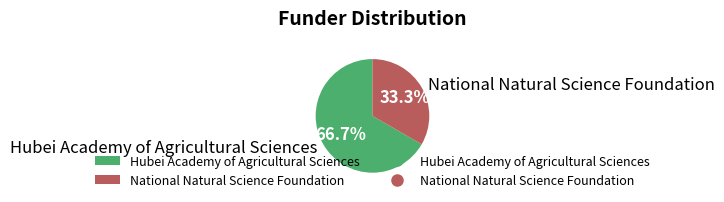

Does Hubei Academy of Agricultural Sciences represent more than half of the total?

Yes